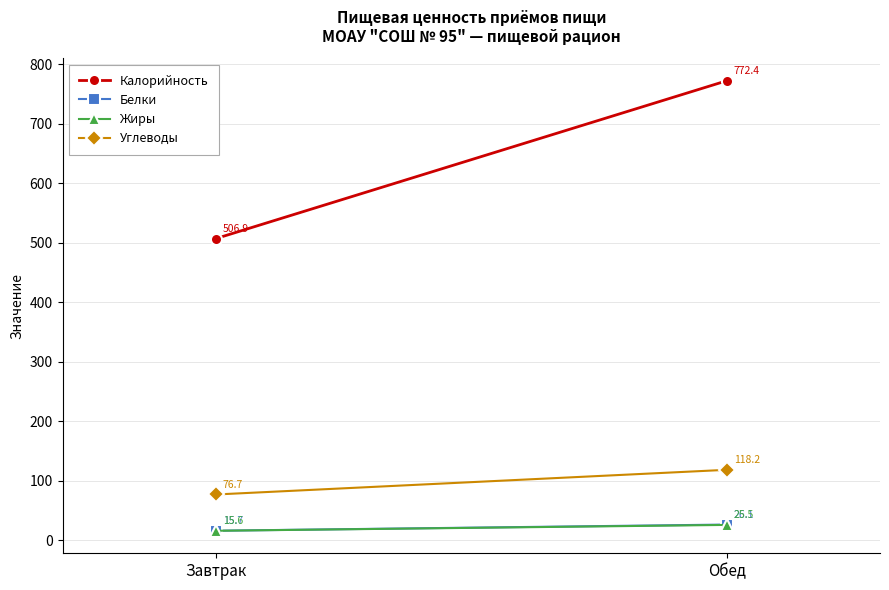

At how many categories does at least one series exceed 368?

2